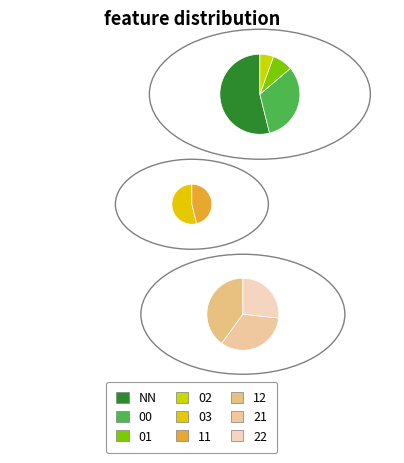

What is the change in value from 00 to 21?

-172